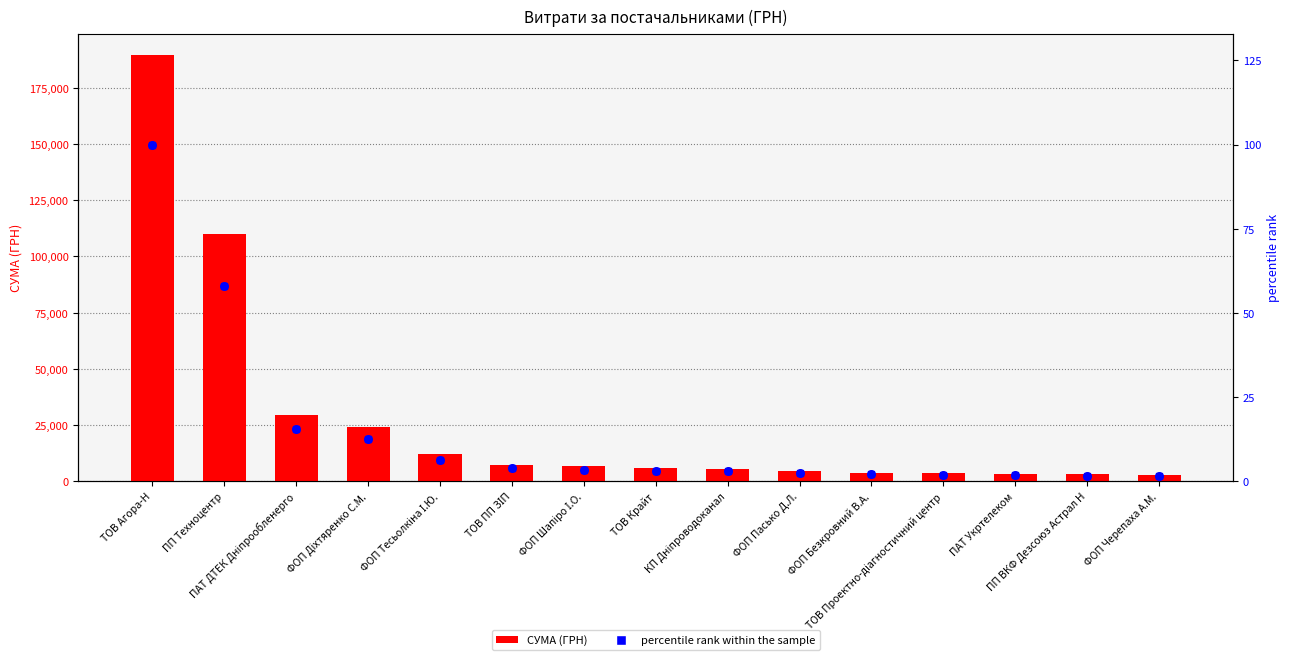

Which series contains the highest Y value?

СУМА (ГРН)